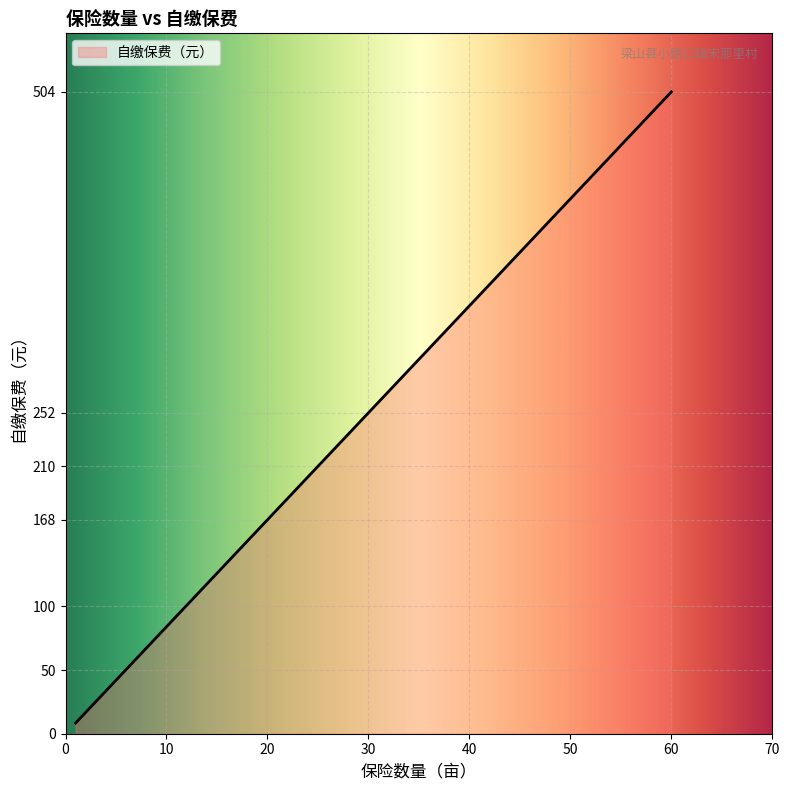

What is the smallest value displayed?

8.4